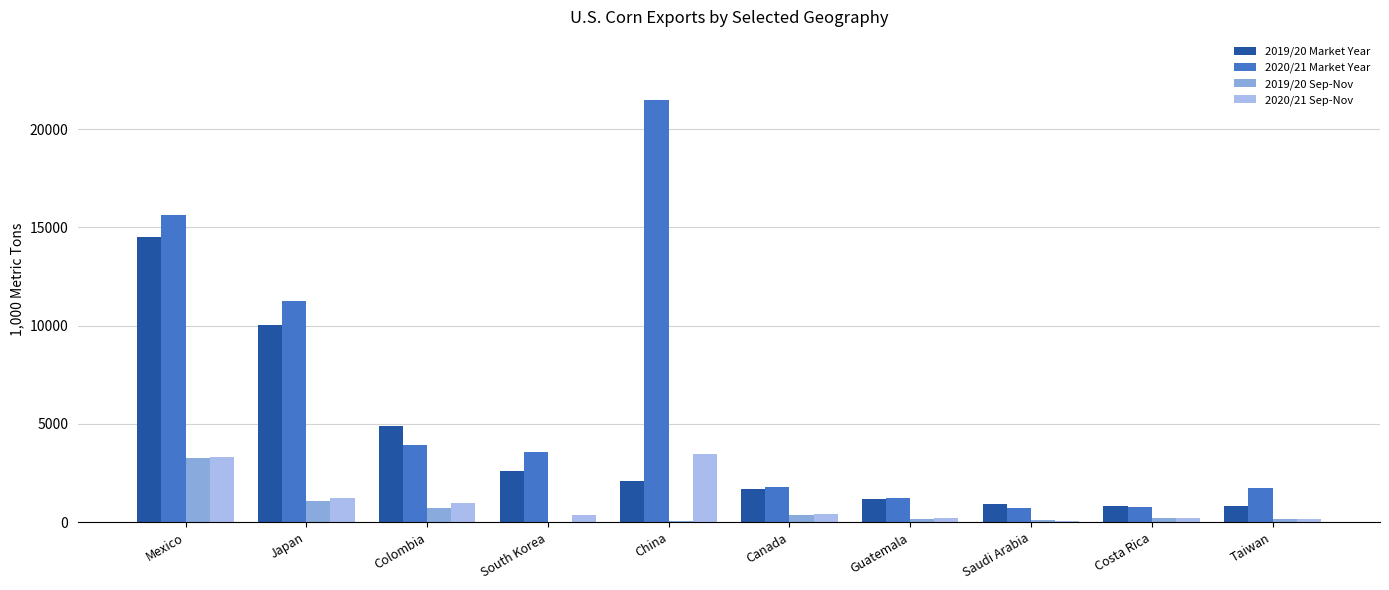

Which series has the widest spread of values?

2020/21 Market Year